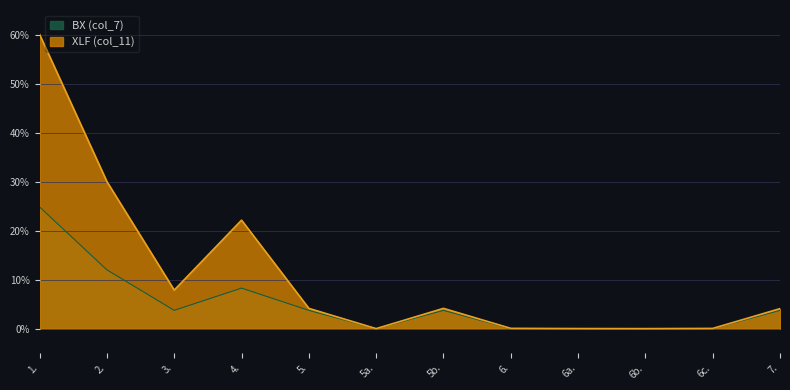

Which series has the largest total across all categories?

XLF (col_11)